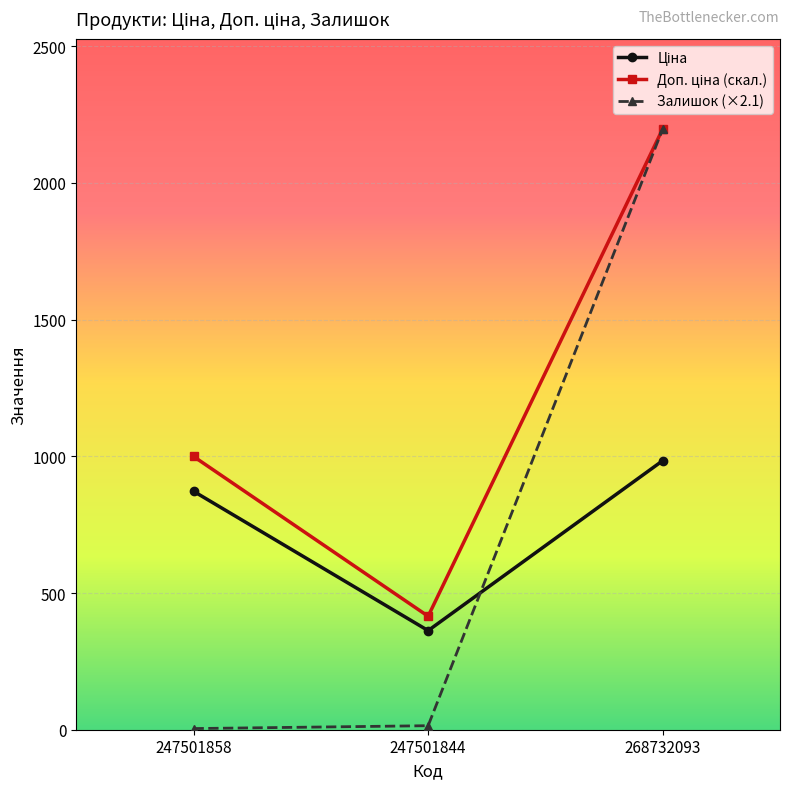

Which series has the widest spread of values?

Залишок (×2.1)